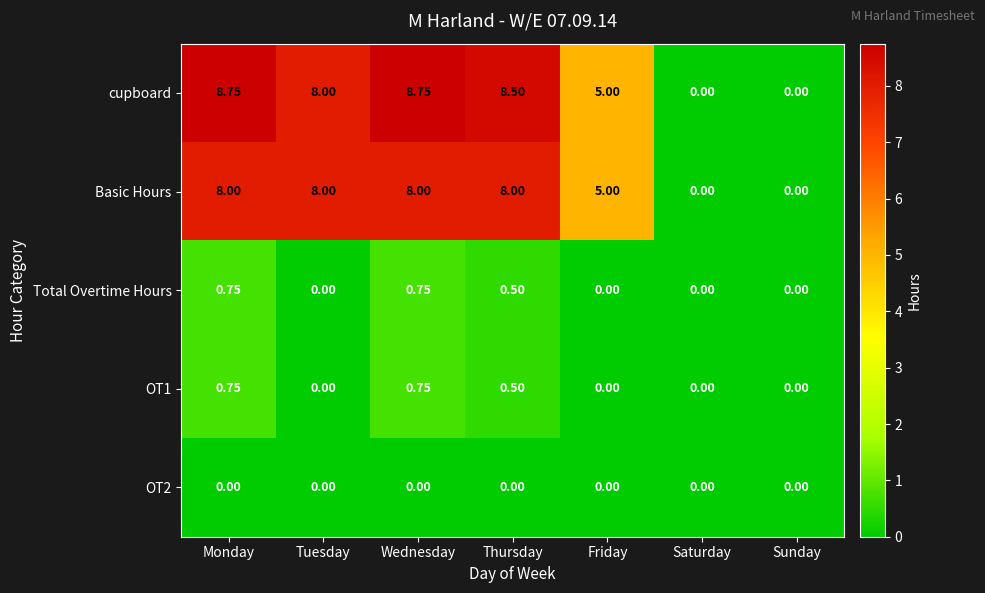

Which series changed the most between Wednesday and Friday?

cupboard